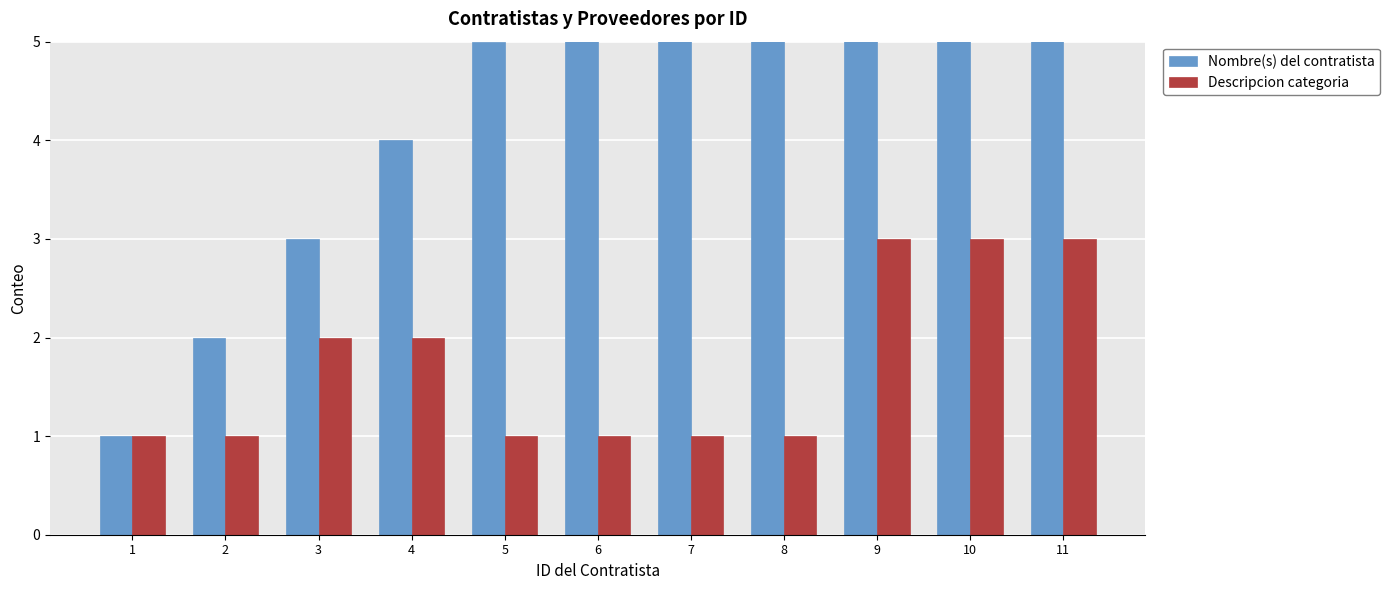

What are all the series names shown in the legend?

Nombre(s) del contratista, Descripcion categoria